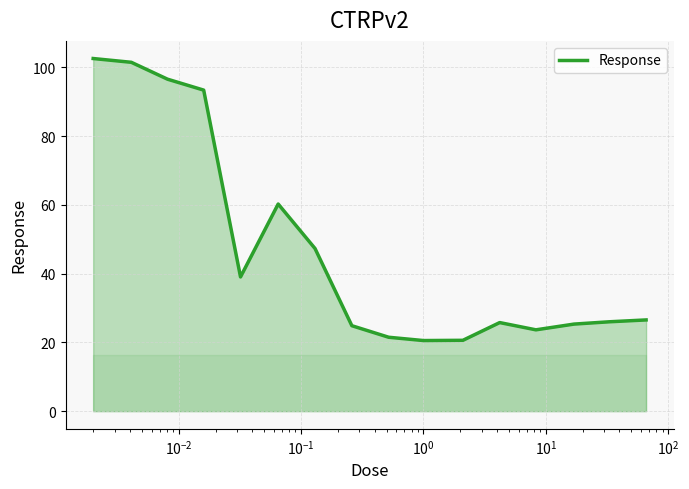

What is the maximum value shown in the chart?

102.6